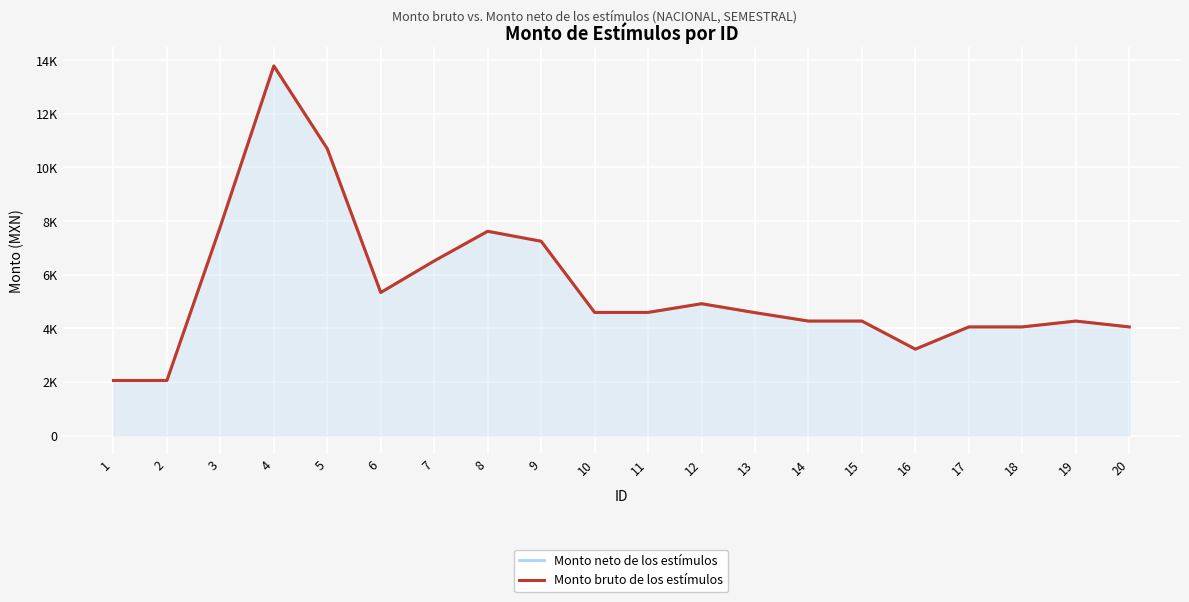

Reading left to right, what are all the values shown in this chart?

Monto neto de los estímulos: 1=2053.6	2=2053.6	3=7796.8	4=13786.2	5=10697.0	6=5335.2	7=6513.0	8=7618.6	9=7246.8	10=4592.6	11=4592.6	12=4916.6	13=4583.8	14=4270.0	15=4270.0	16=3222.4	17=4051.8	18=4051.8	19=4270.0	20=4051.8
Monto bruto de los estímulos: 1=2053.6	2=2053.6	3=7796.8	4=13786.2	5=10697.0	6=5335.2	7=6513.0	8=7618.6	9=7246.8	10=4592.6	11=4592.6	12=4916.6	13=4583.8	14=4270.0	15=4270.0	16=3222.4	17=4051.8	18=4051.8	19=4270.0	20=4051.8